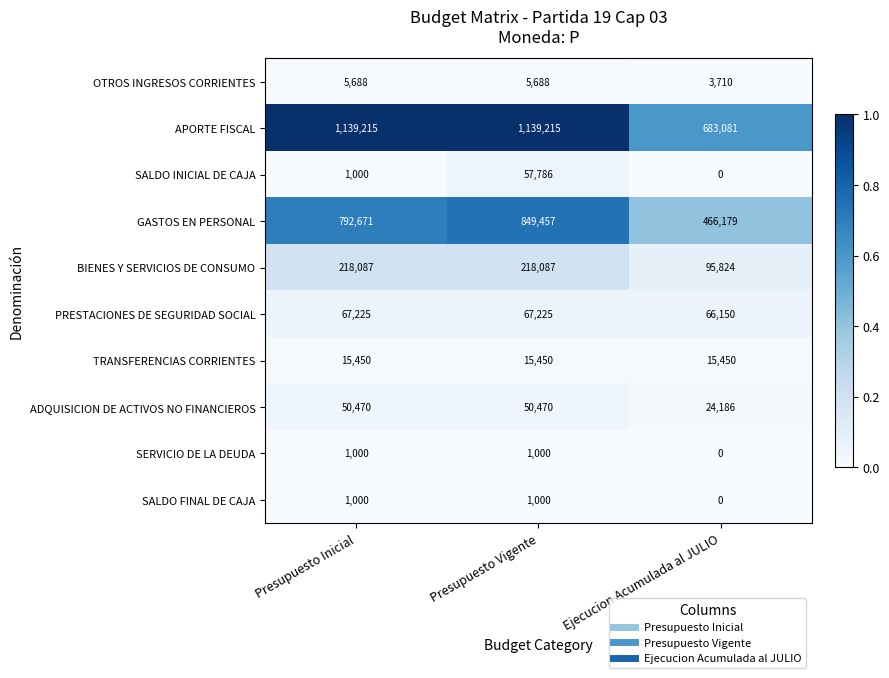

Reading right to left, what are all the values shown in this chart?

OTROS INGRESOS CORRIENTES: 3710	5688	5688
APORTE FISCAL: 683081	1139215	1139215
SALDO INICIAL DE CAJA: 0	57786	1000
GASTOS EN PERSONAL: 466179	849457	792671
BIENES Y SERVICIOS DE CONSUMO: 95824	218087	218087
PRESTACIONES DE SEGURIDAD SOCIAL: 66150	67225	67225
TRANSFERENCIAS CORRIENTES: 15450	15450	15450
ADQUISICION DE ACTIVOS NO FINANCIEROS: 24186	50470	50470
SERVICIO DE LA DEUDA: 0	1000	1000
SALDO FINAL DE CAJA: 0	1000	1000